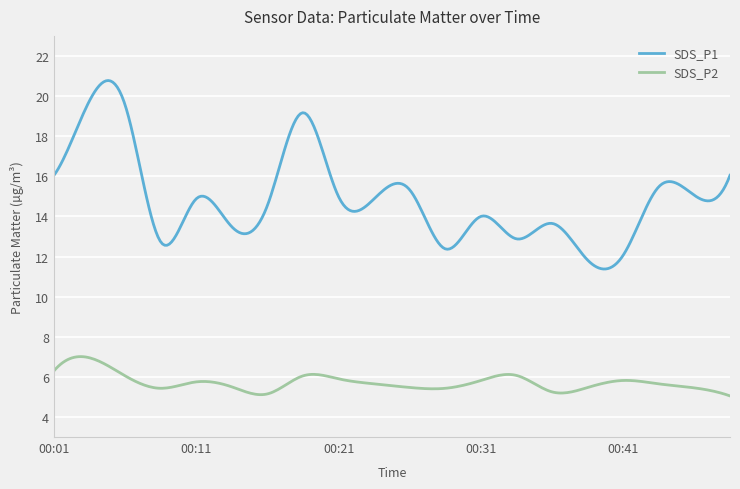

Which series has the largest total across all categories?

SDS_P1